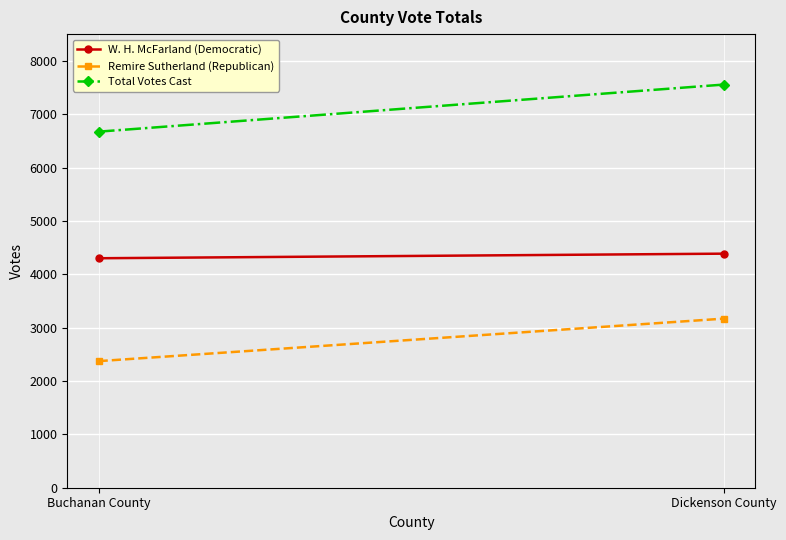

What is the average value of the Remire Sutherland (Republican) series?

2770